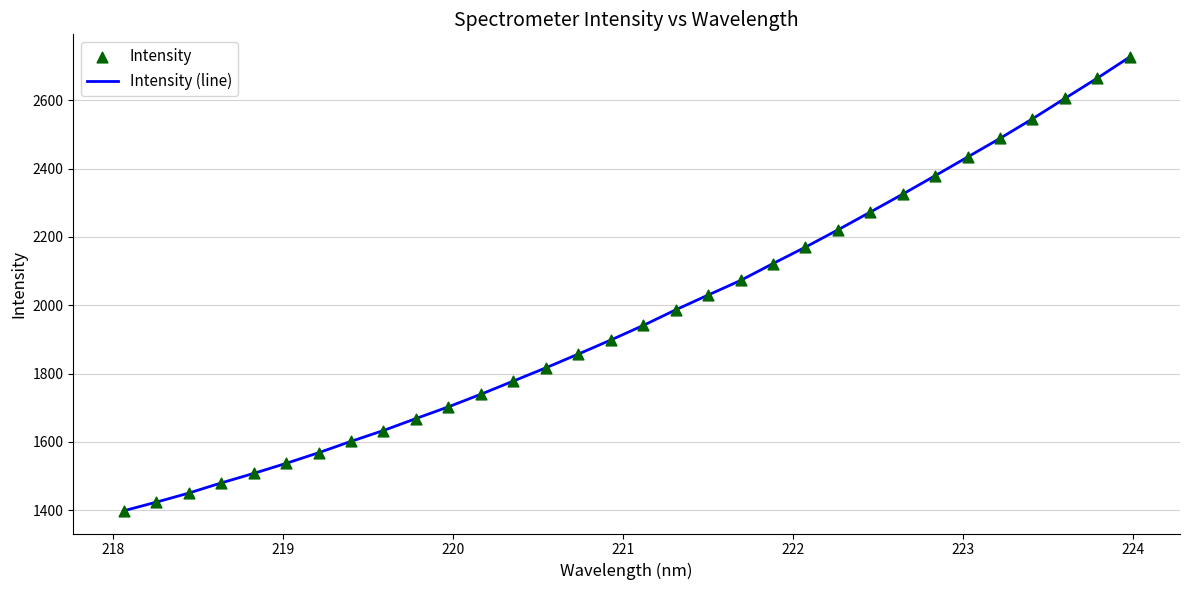

What is the difference between the maximum and minimum values?

1328.0